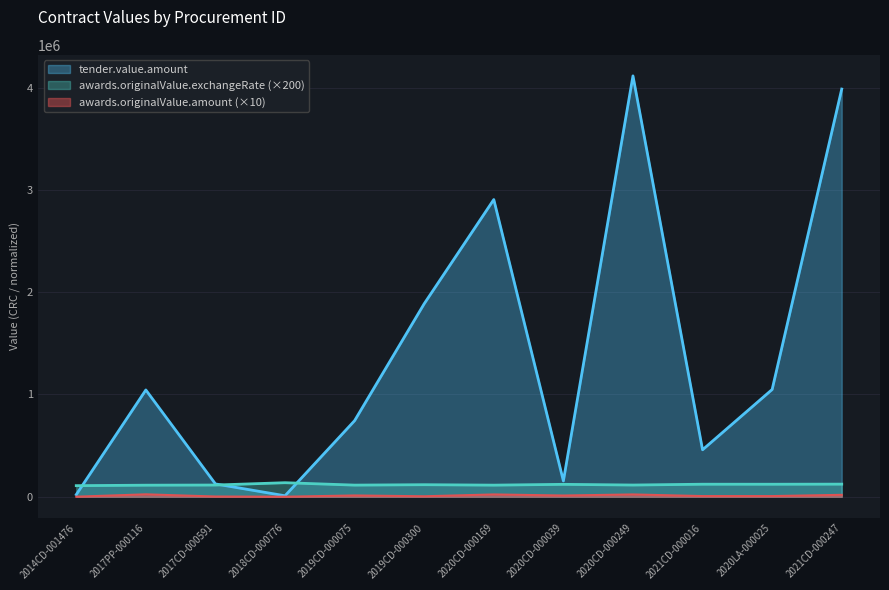

What are all the series names shown in the legend?

tender.value.amount, awards.originalValue.exchangeRate (×200), awards.originalValue.amount (×10)